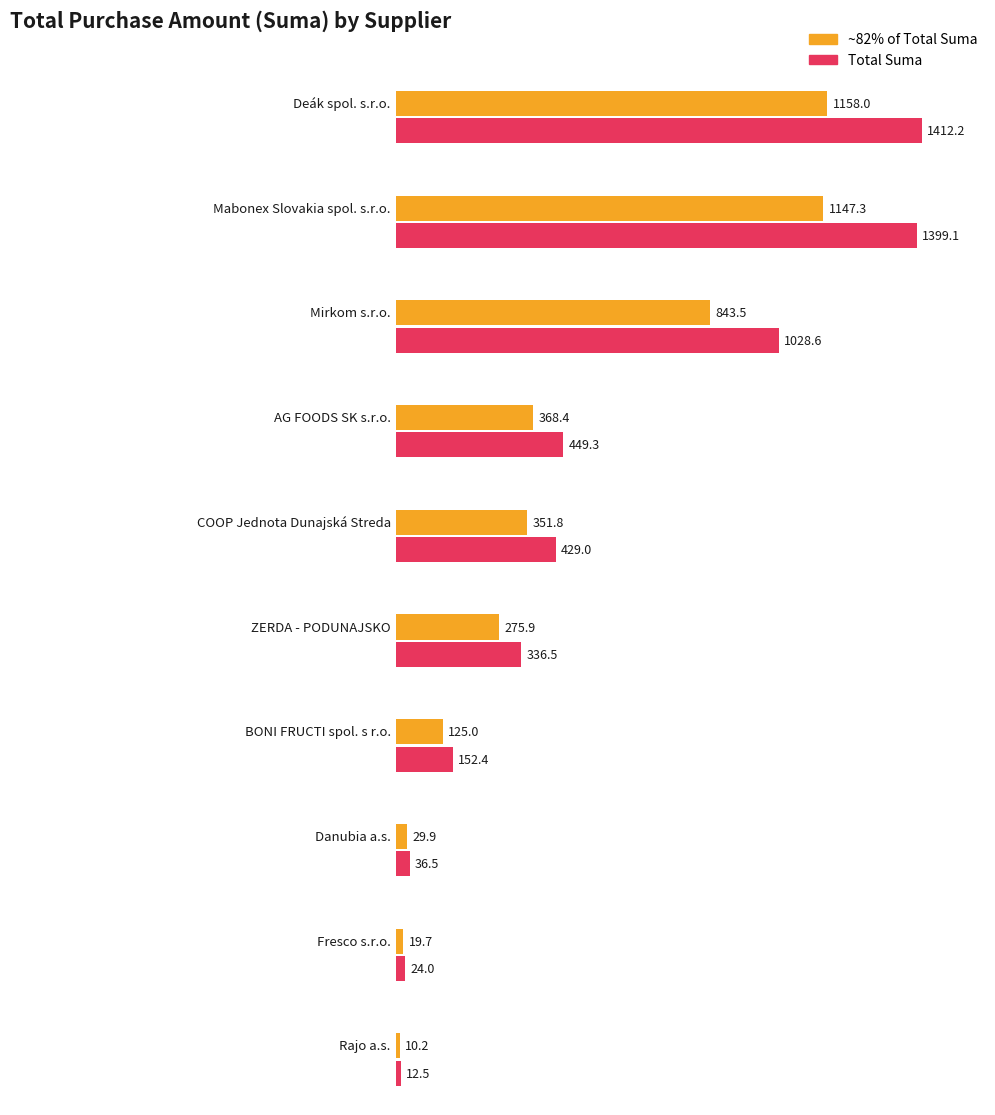

Where does the Mabonex Slovakia spol. s.r.o. series first go above 113?

Deák spol. s.r.o.